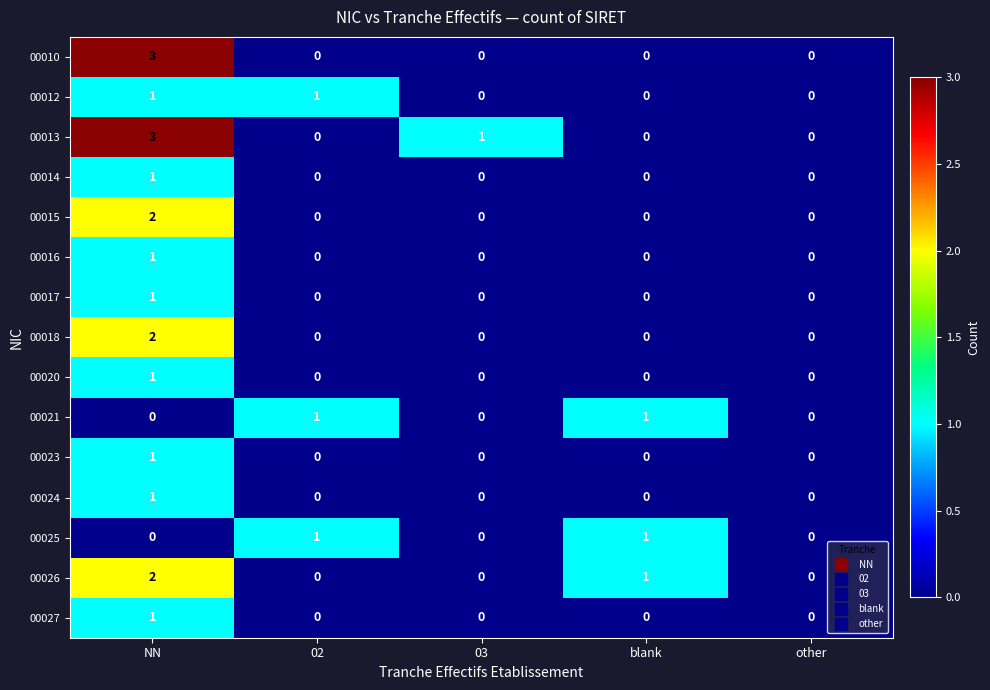

Which category has the highest value across all series?

NN